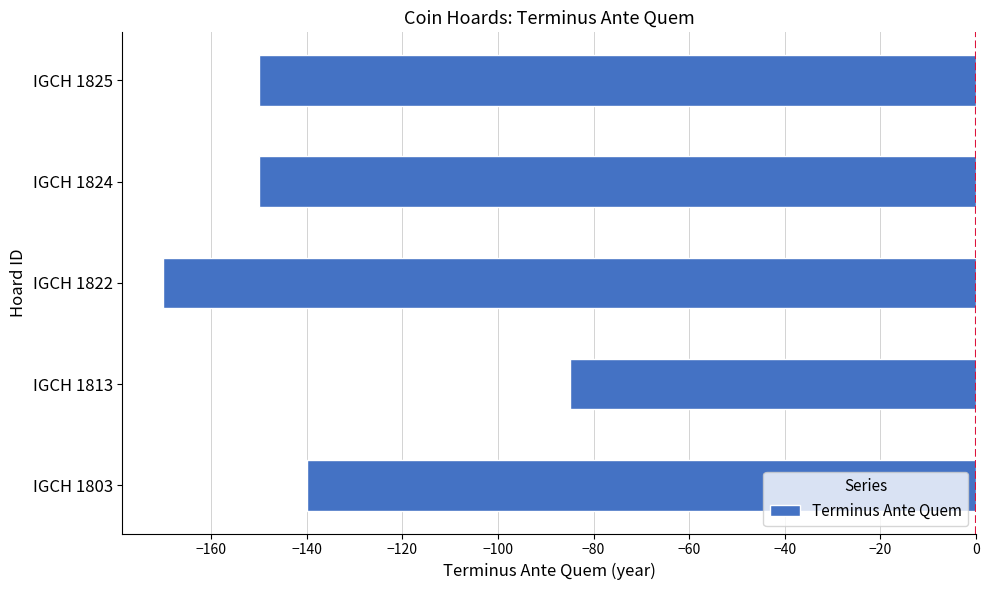

True or false: the data shows -117 at IGCH 1813.

False